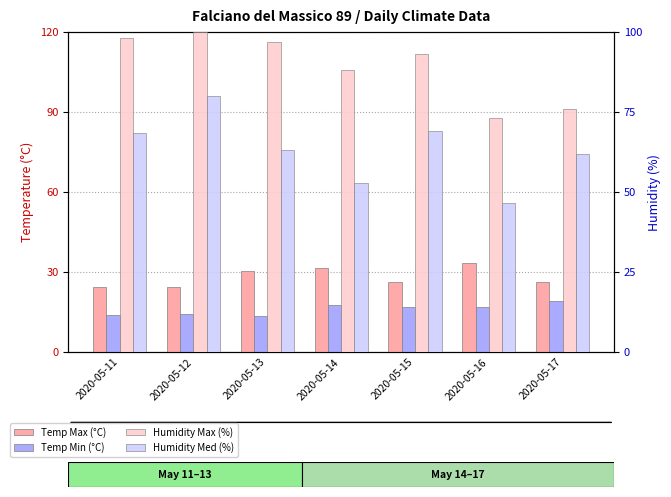

What is the sum of all Temp Max (°C) values?

196.4